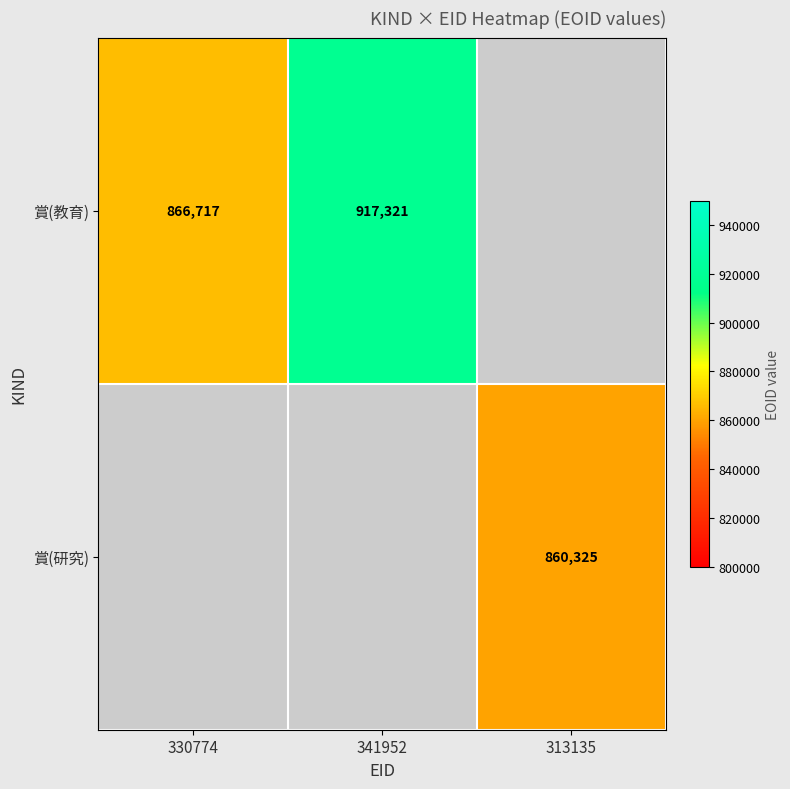

What is the difference between the 賞(教育) values at 341952 and 330774?

50604